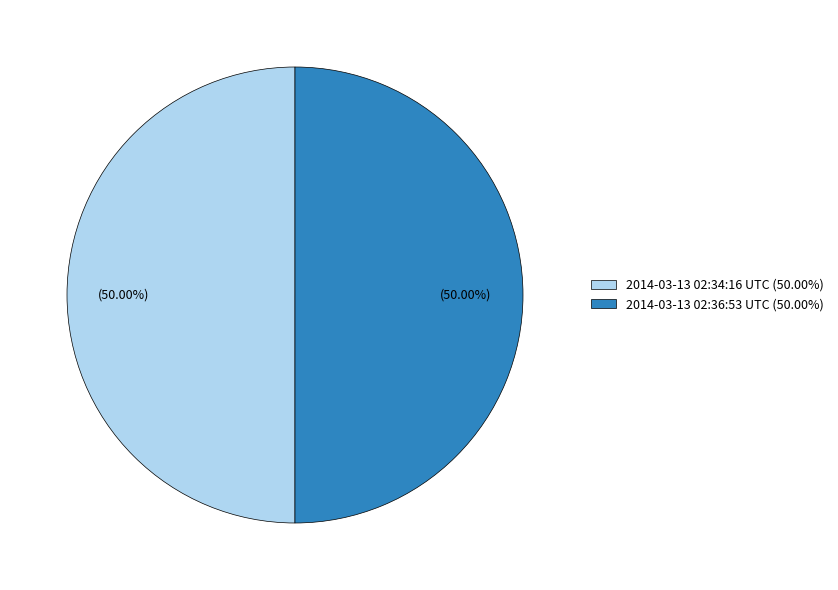

What percentage is the 2014-03-13 02:36:53 UTC slice, to the nearest percent?

50%